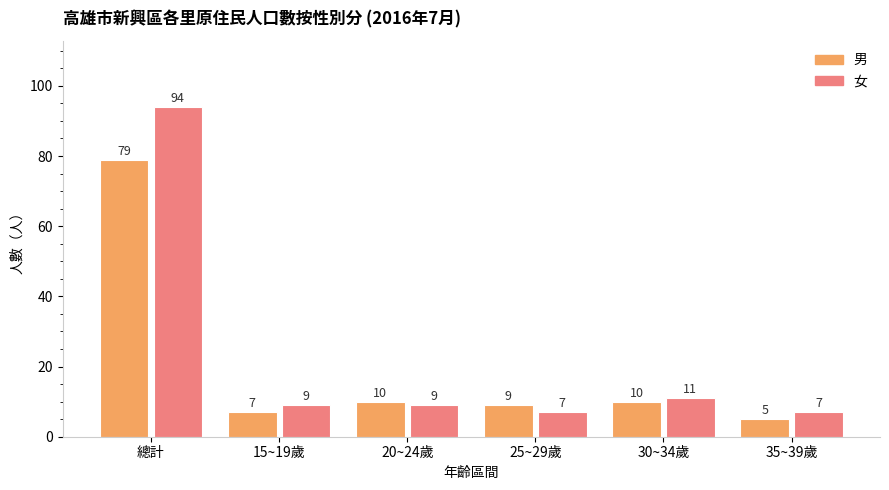

What is the minimum value for 女?

7